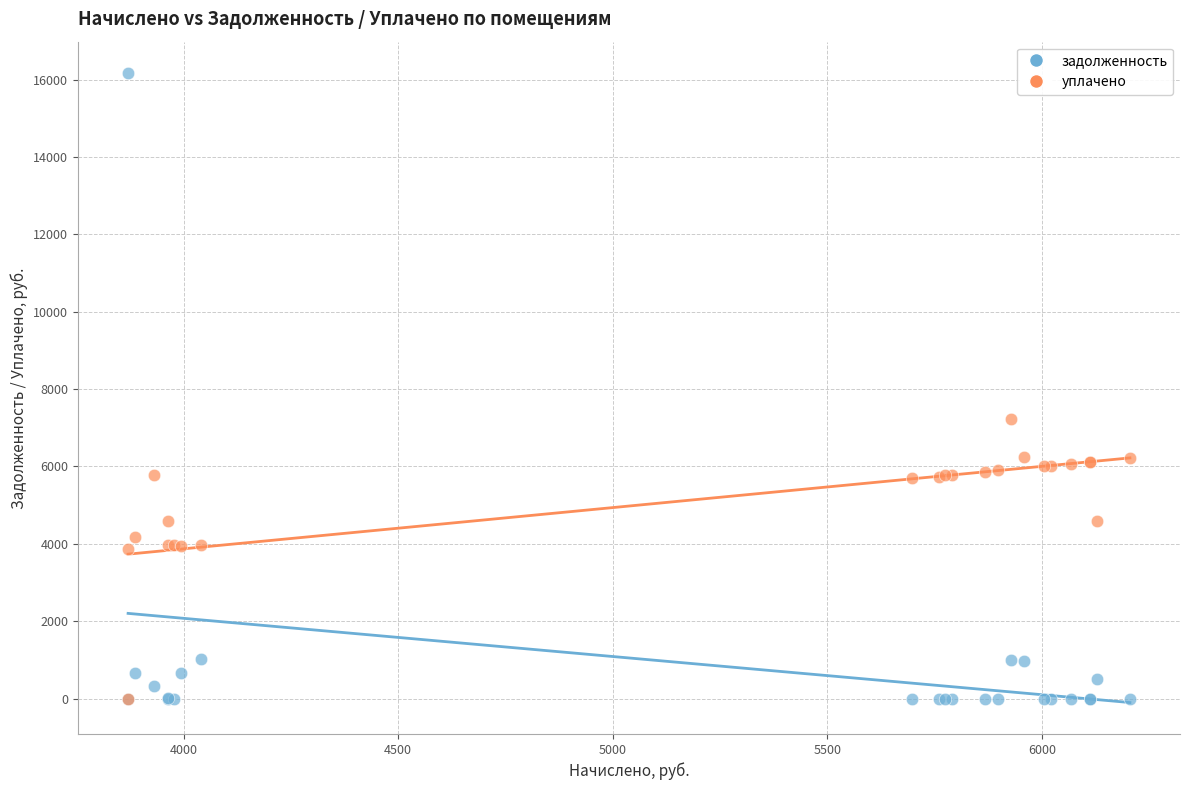

Across all series, what Y value is closest to 8083?

7218.2